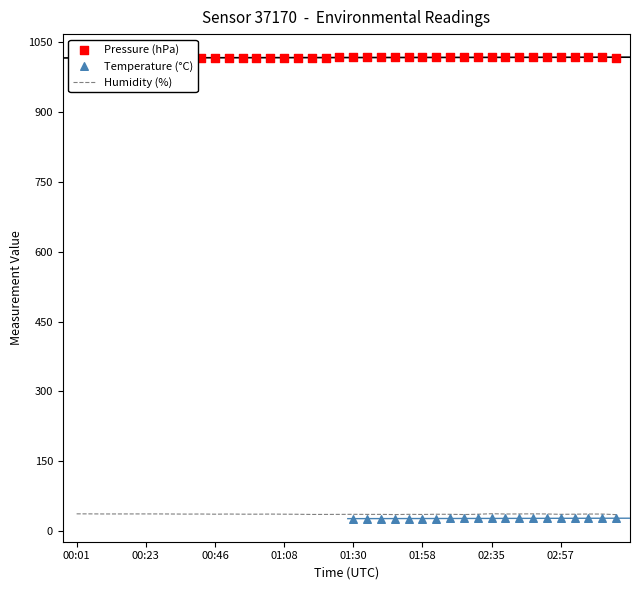

What is the total value across all series at 00:50?

1052.9